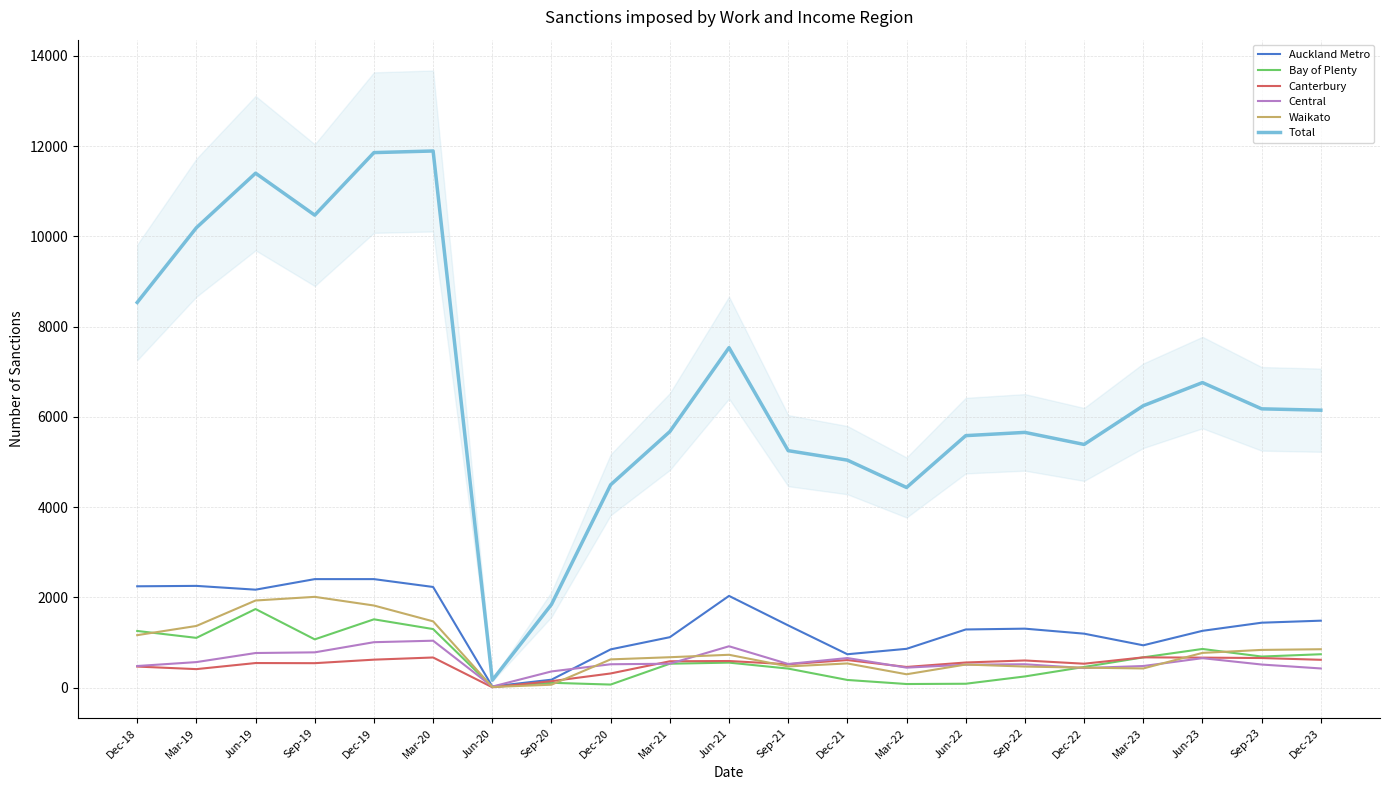

Is this an area chart (filled region under the line)?

No